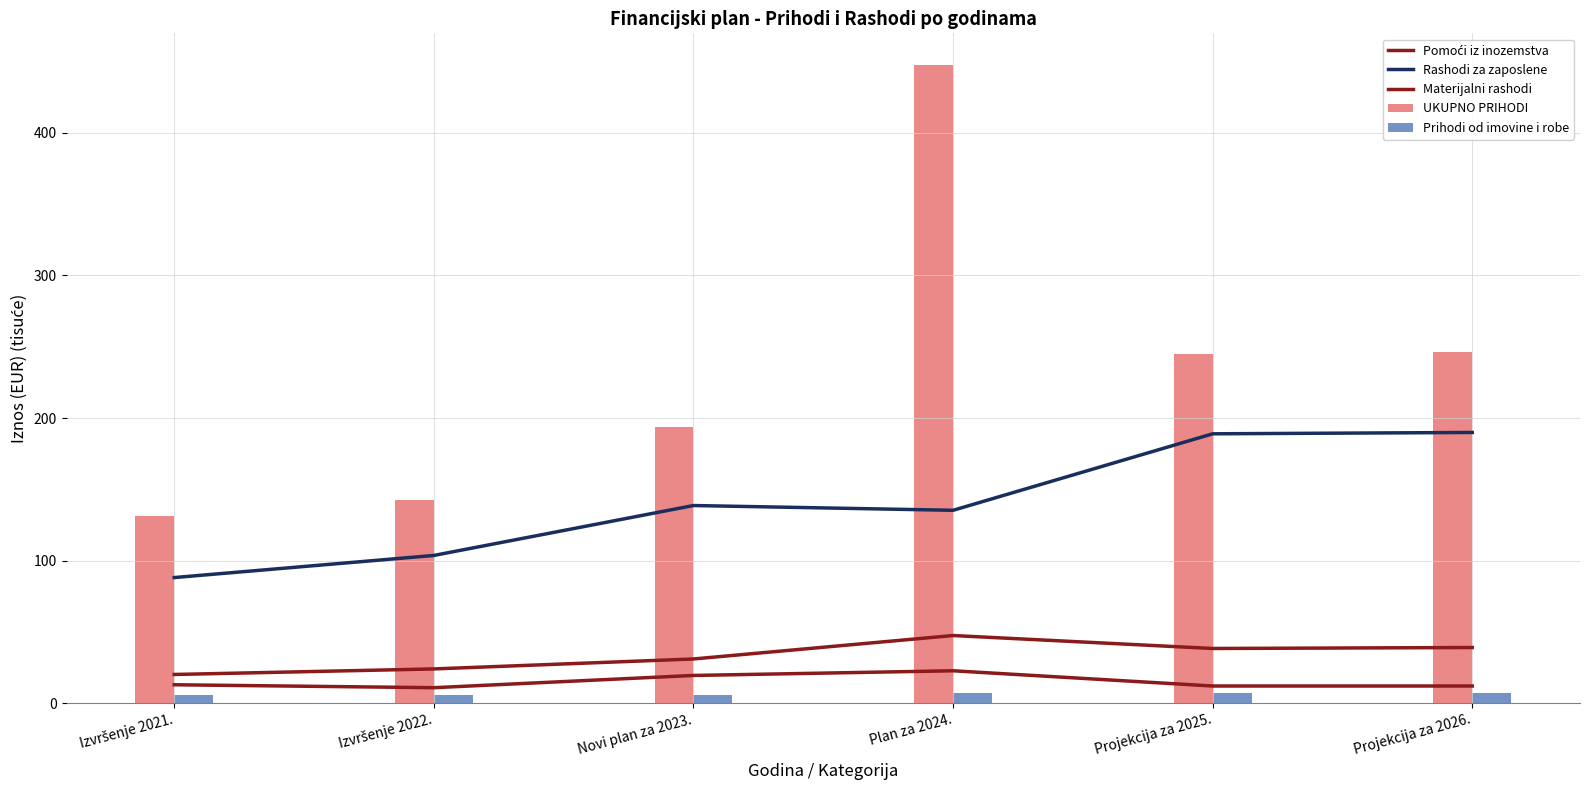

Is the value of Rashodi za zaposlene at Izvršenje 2022. greater than the value of UKUPNO PRIHODI at Izvršenje 2021.?

No